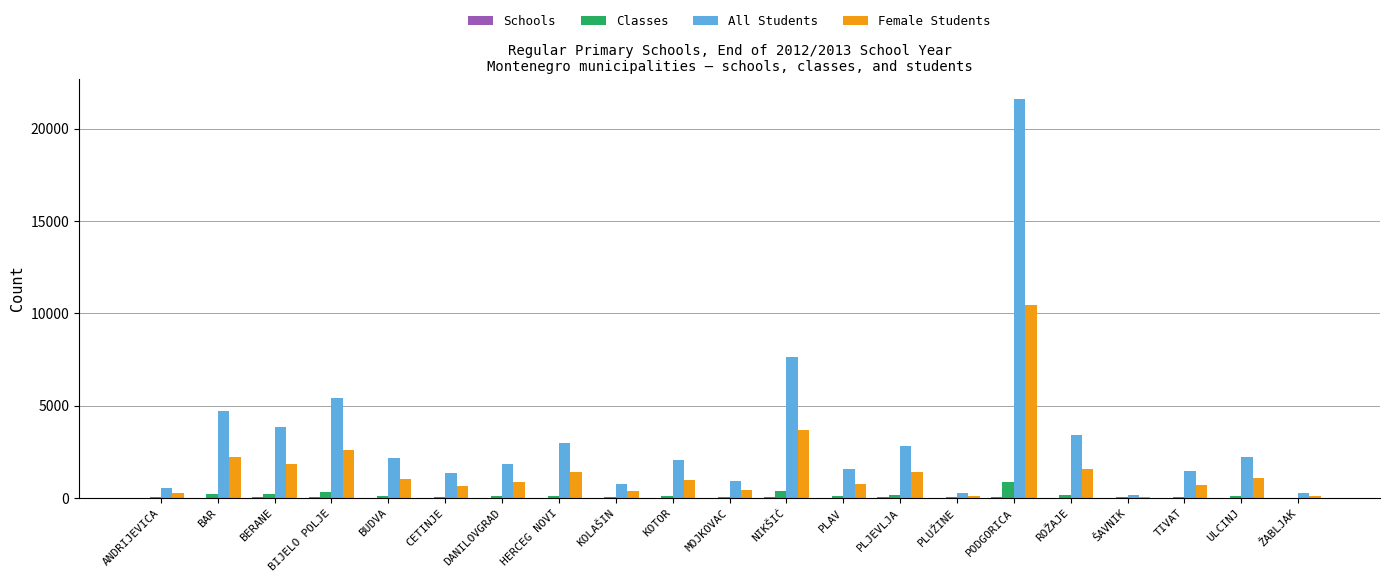

Which label corresponds to the largest value in the chart?

PODGORICA